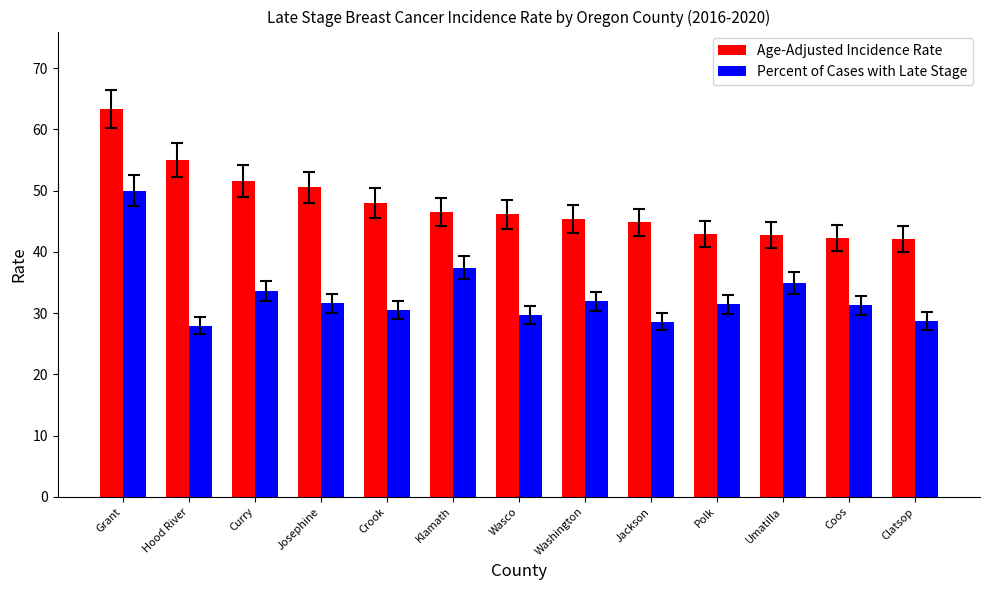

How many bars are there in each group?

2